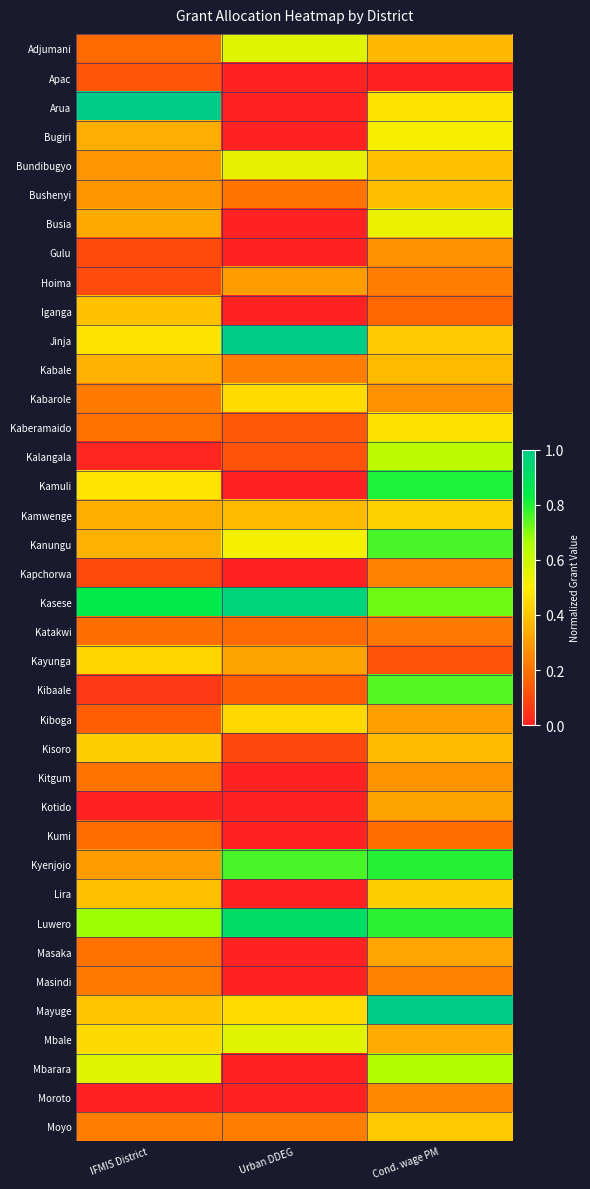

Rank the series at Urban DDEG from lowest to highest value.

Apac, Arua, Bugiri, Busia, Gulu, Iganga, Kamuli, Kapchorwa, Kitgum, Kotido, Kumi, Lira, Masaka, Masindi, Mbarara, Moroto, Kisoro, Kalangala, Kaberamaido, Kibaale, Katakwi, Bushenyi, Moyo, Kabale, Hoima, Kayunga, Kamwenge, Kiboga, Kabarole, Mayuge, Kanungu, Bundibugyo, Mbale, Adjumani, Kyenjojo, Luwero, Kasese, Jinja